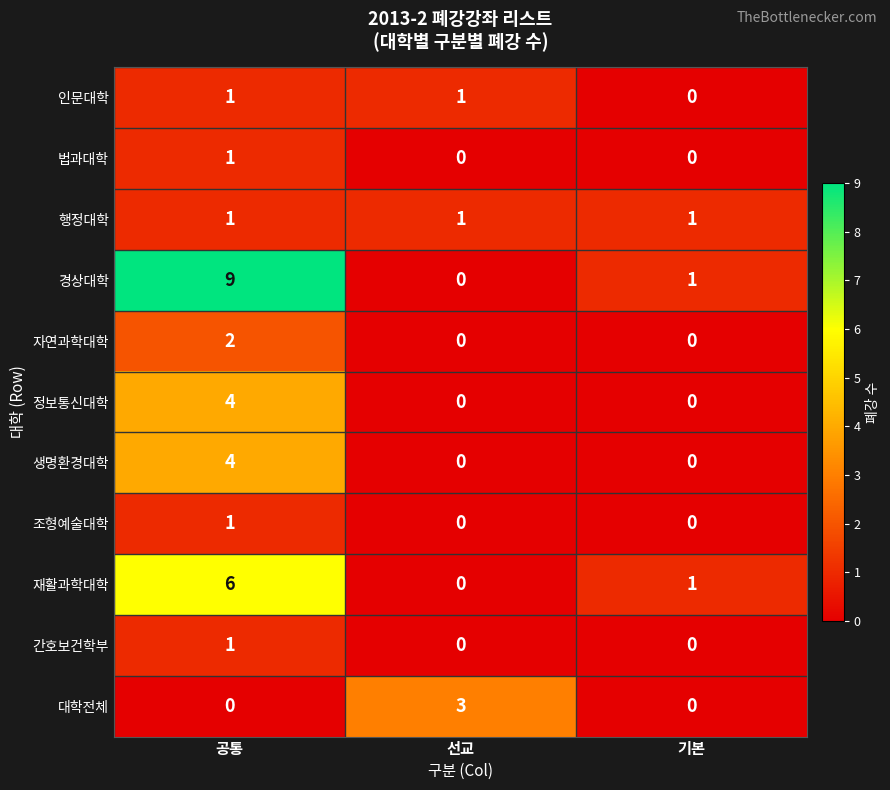

How many 인문대학 values are between 0 and 1?

3